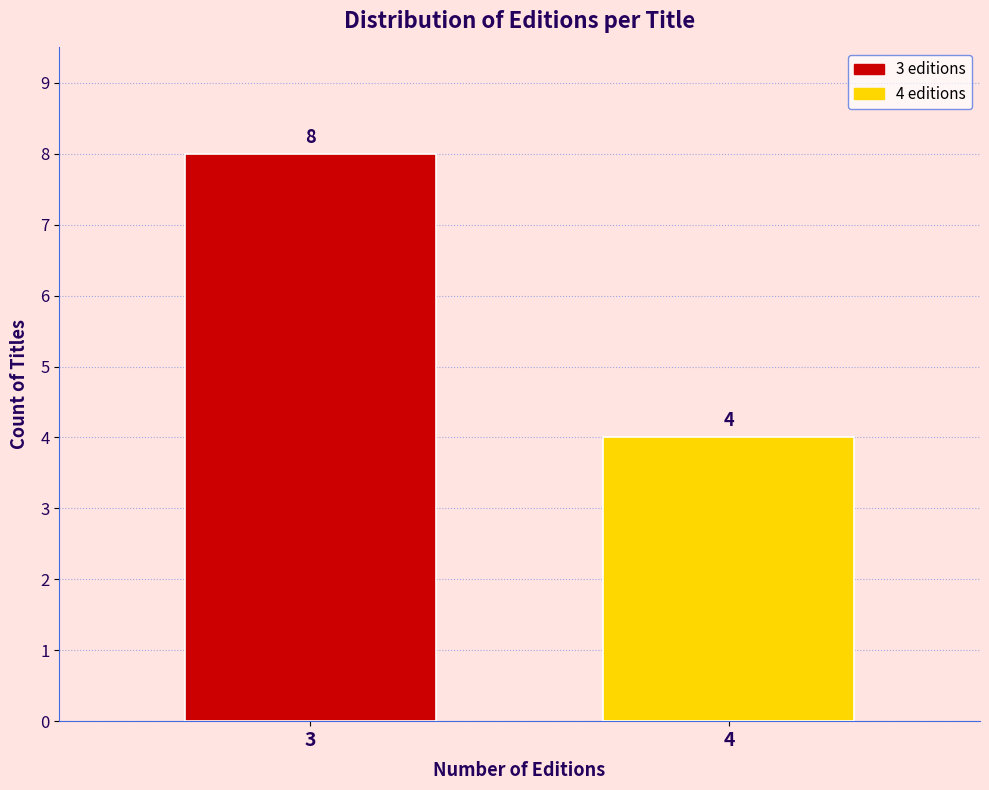

Reading right to left, list all the values displayed in this chart.

4	8